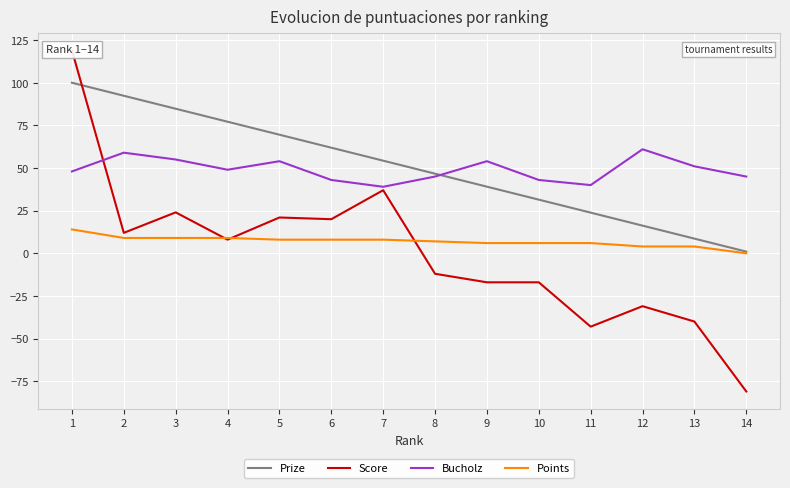

What are all the series names shown in the legend?

Prize, Score, Bucholz, Points